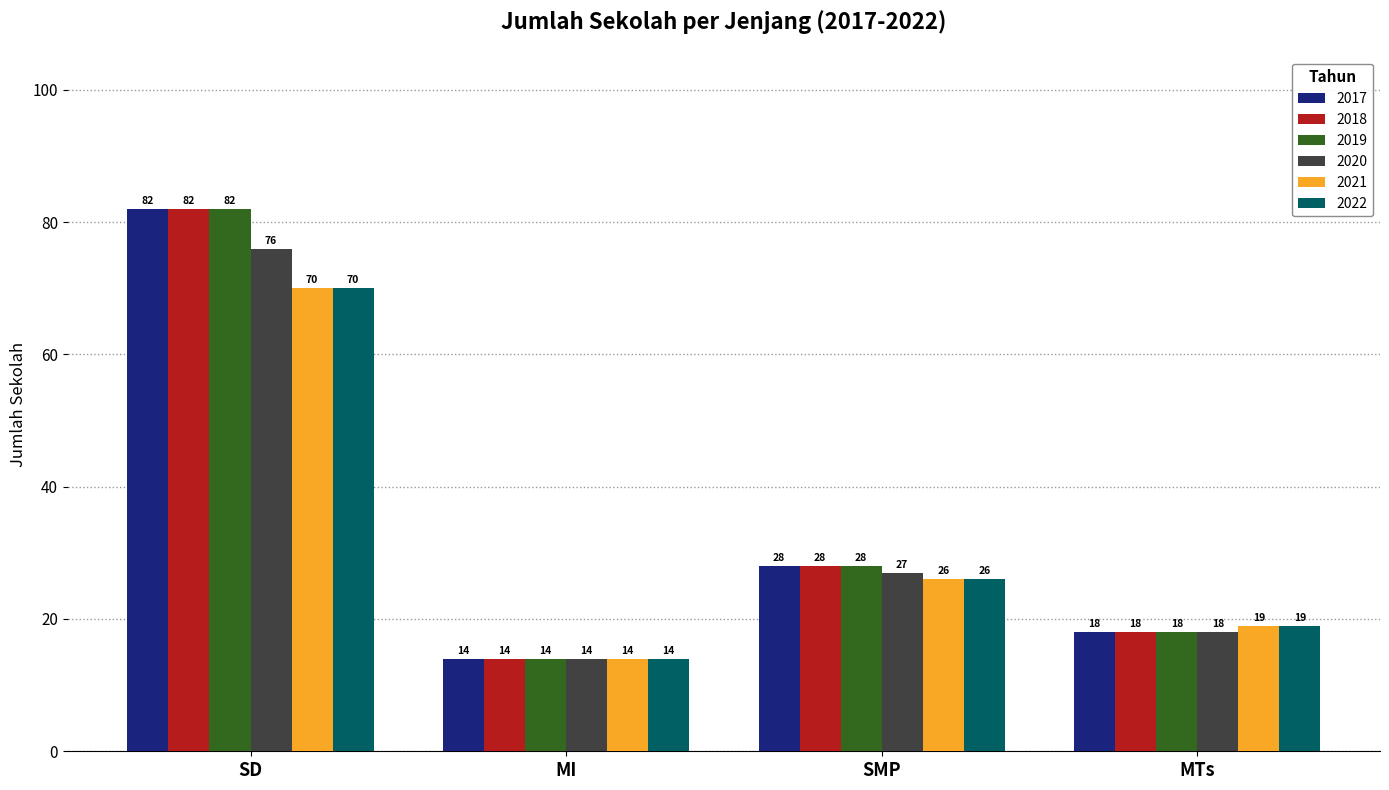

How many groups of bars are there?

4